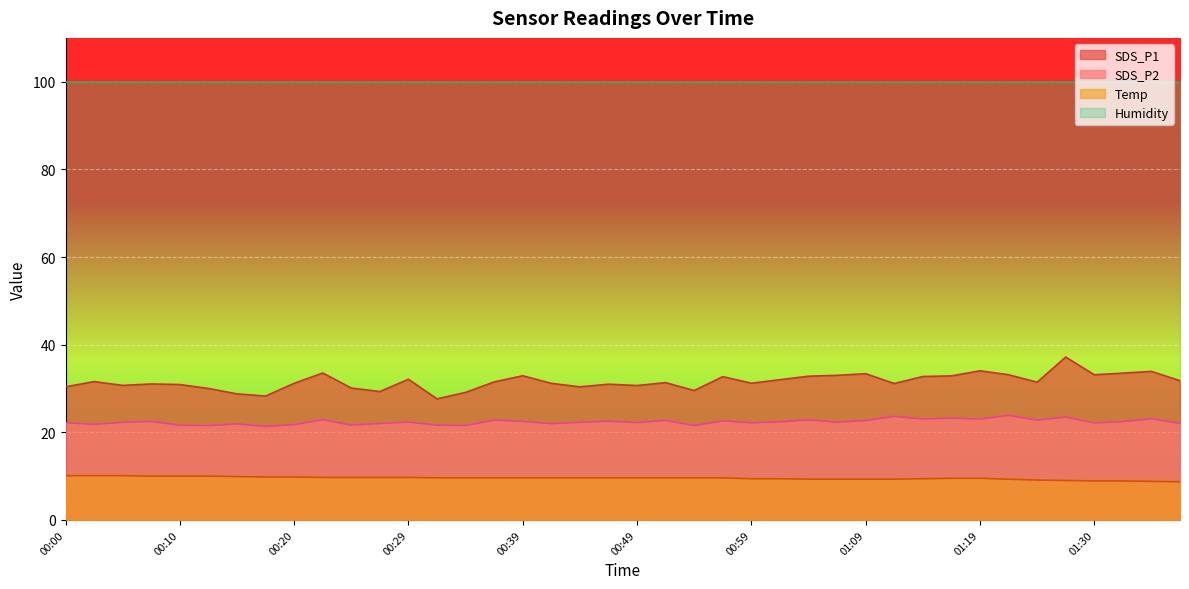

Where is SDS_P2 nearest to the value 22?

00:27